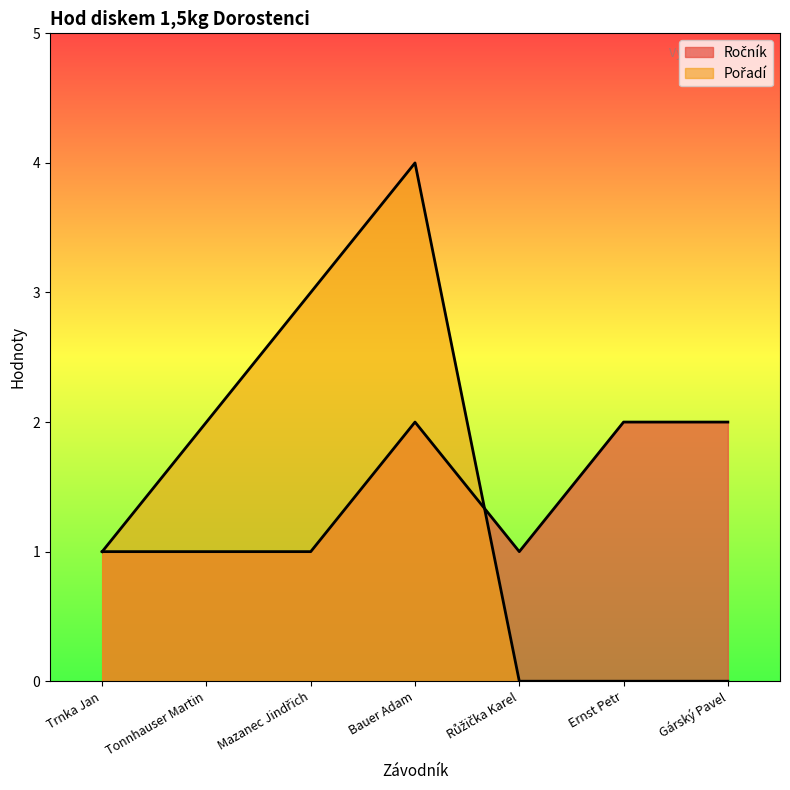

Between which two adjacent categories do Pořadí and Ročník first intersect?

Bauer Adam and Růžička Karel